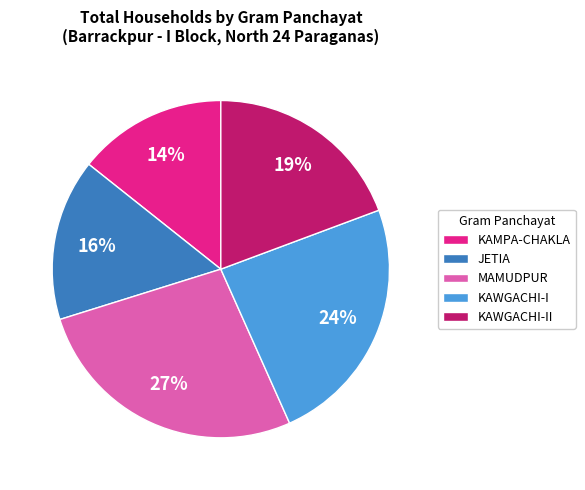

To the nearest percent, what is the average slice percentage?

20%